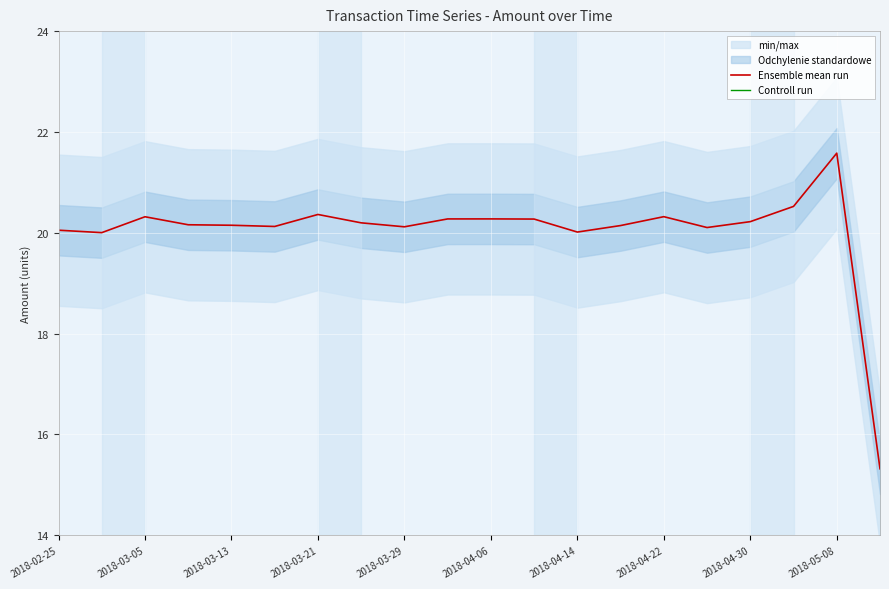

At how many categories does at least one series exceed 5?

20